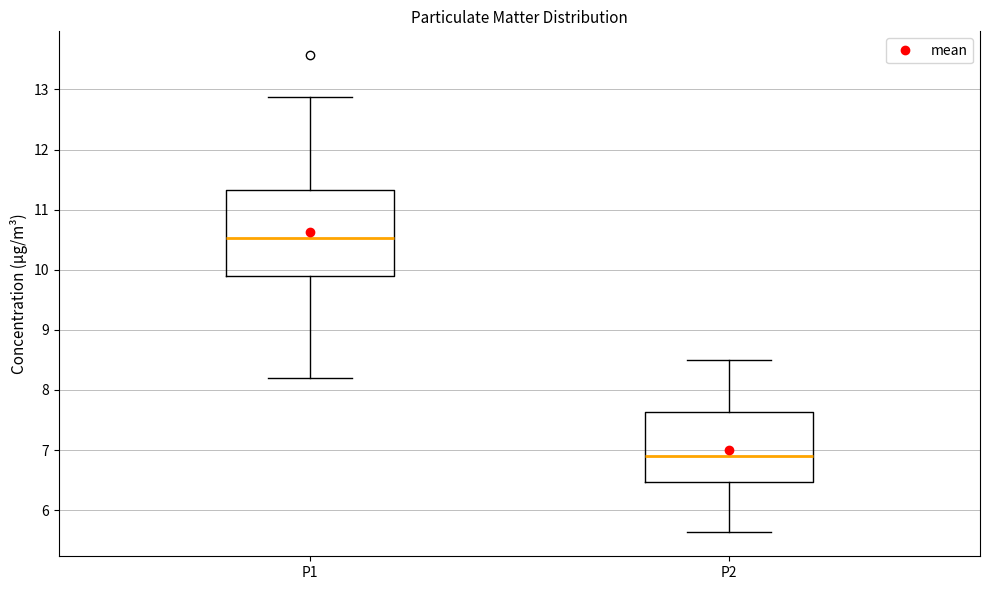

Which box's median line is the highest?

P1